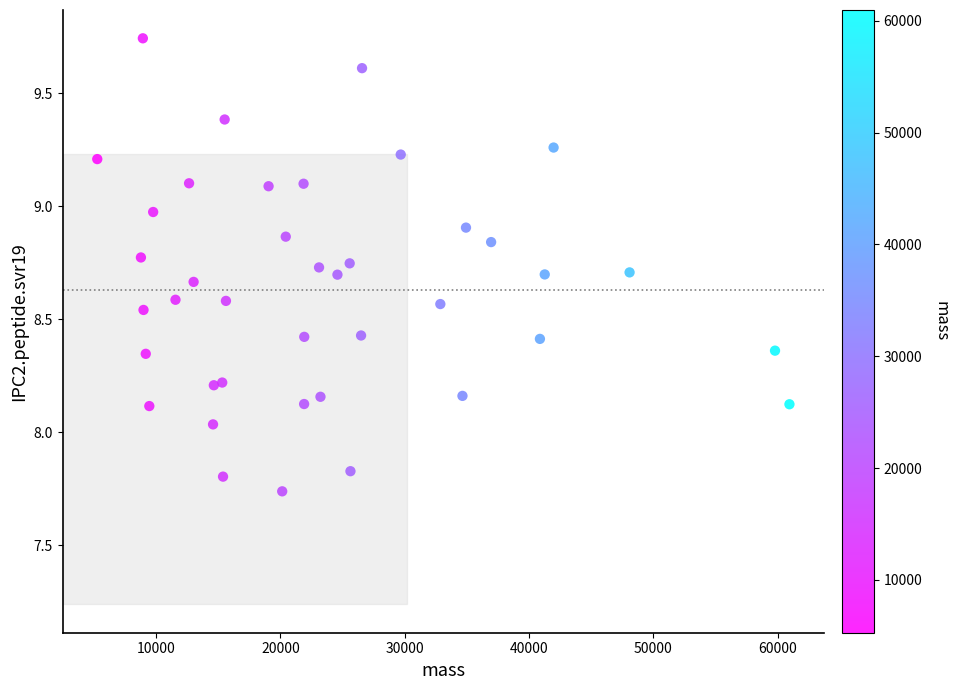

What is the range of Y values (max minus min)?

2.0